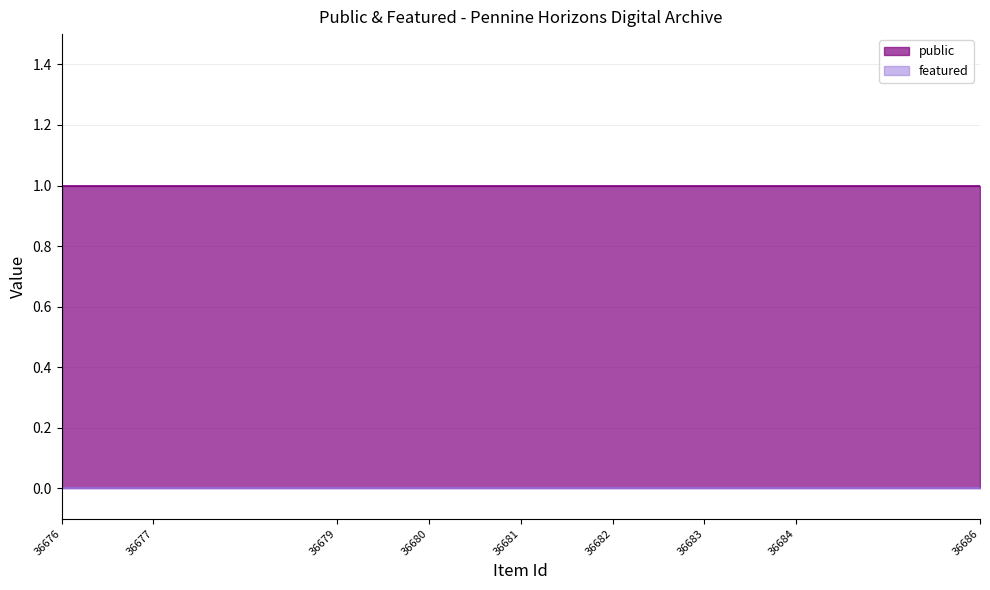

How many distinct data groups are displayed?

2